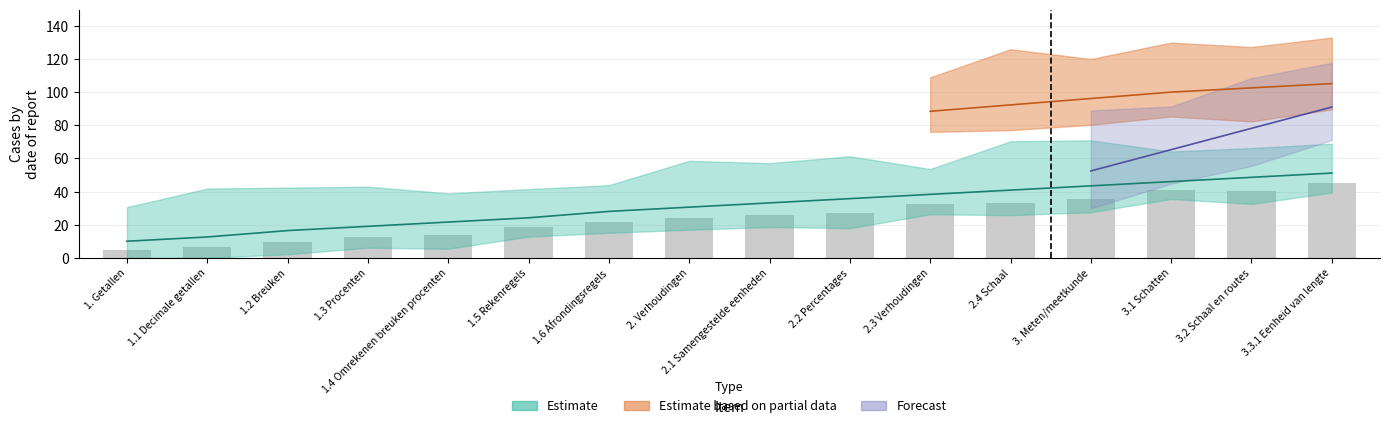

Count the number of categories in the chart.

16